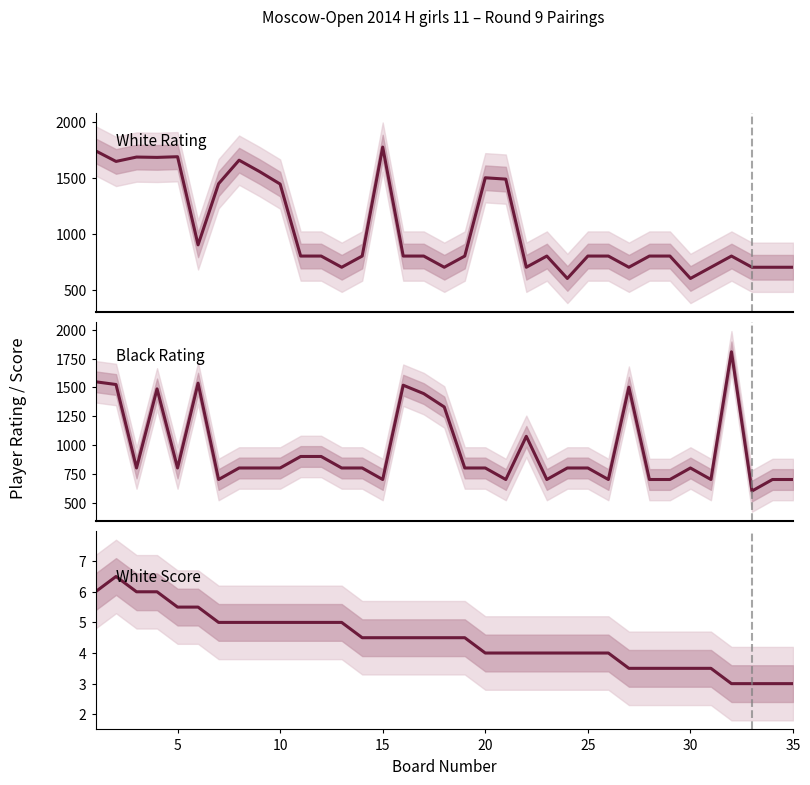

What are all the series names shown in the legend?

White Rating, Black Rating, White Score